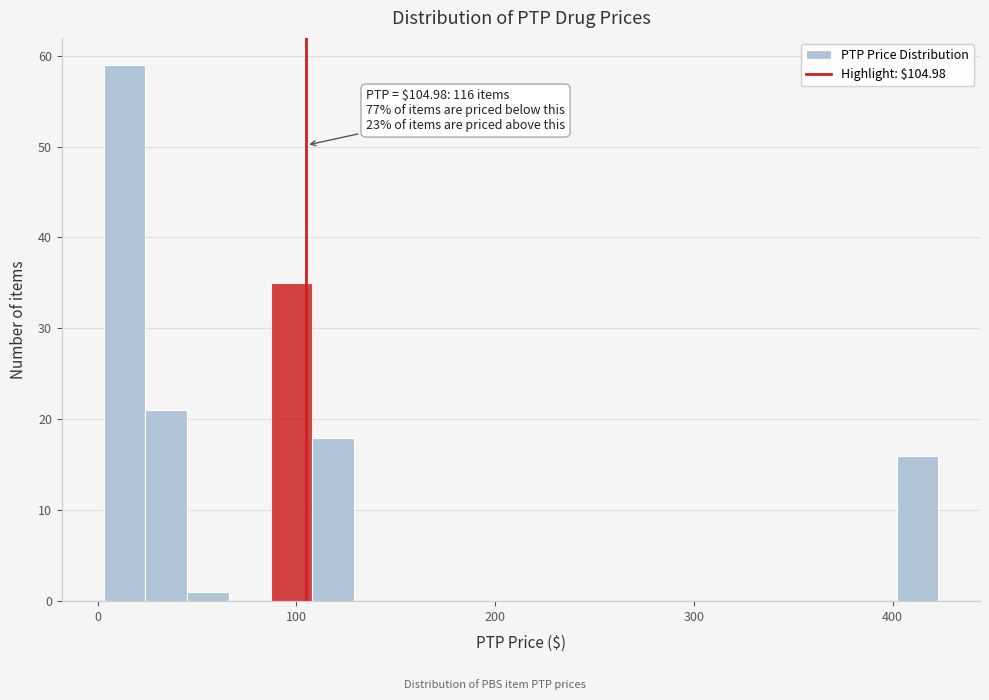

Around what value on the x-axis is the tallest bar? Give the approximate position of its centre, as read against the axis.

10